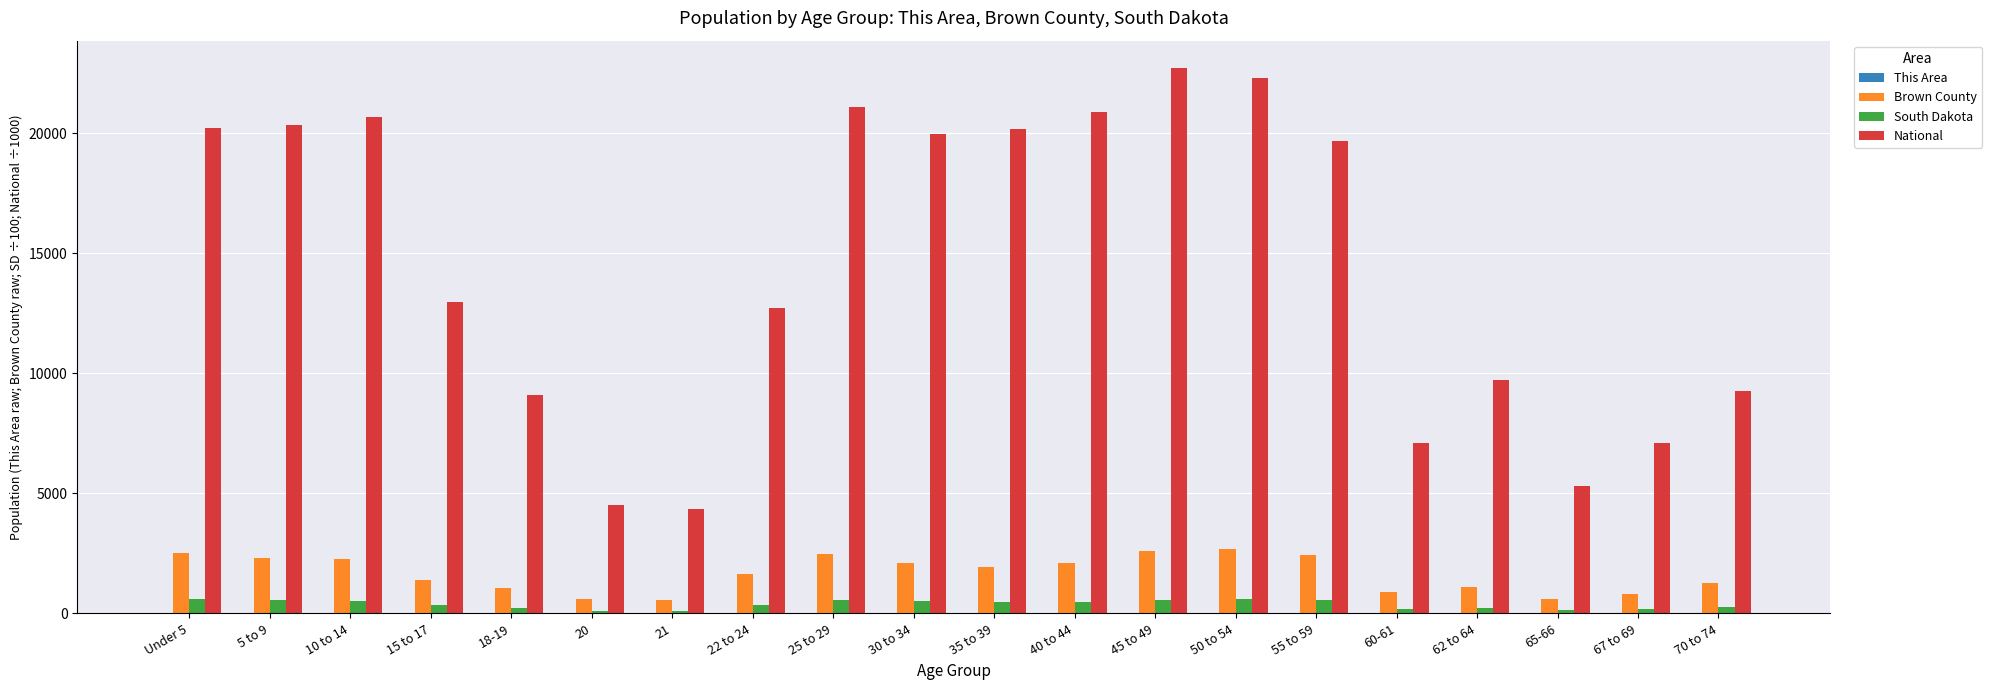

What is the sum of all Brown County values?

33333.0